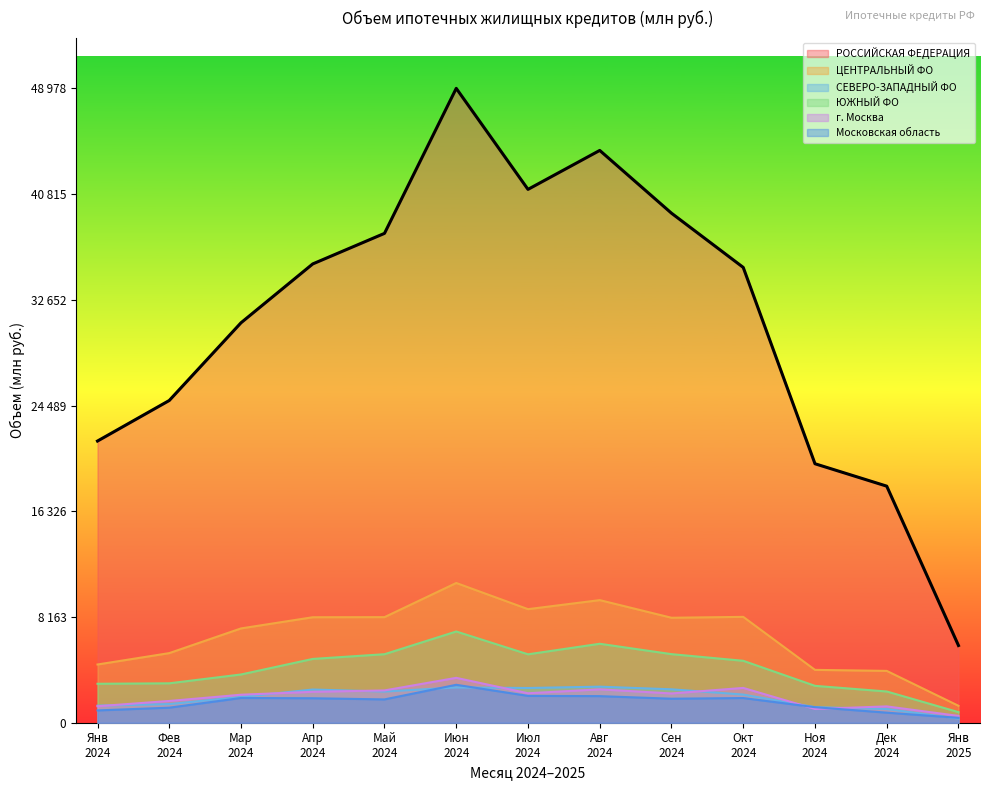

What are all the series names shown in the legend?

РОССИЙСКАЯ ФЕДЕРАЦИЯ, ЦЕНТРАЛЬНЫЙ ФО, СЕВЕРО-ЗАПАДНЫЙ ФО, ЮЖНЫЙ ФО, г. Москва, Московская область